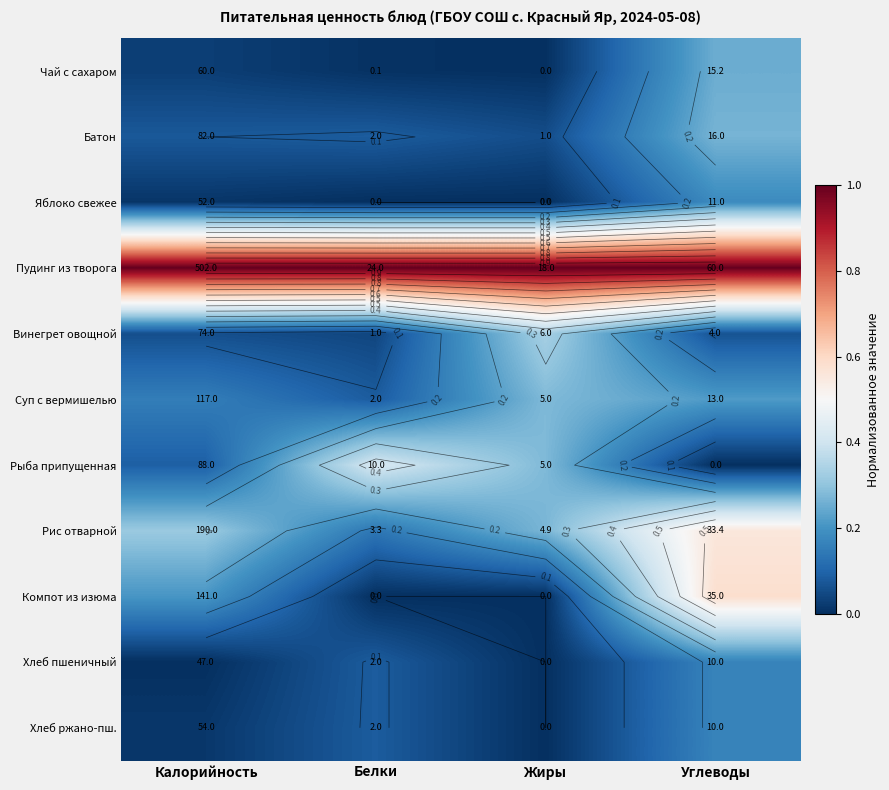

The value of Рис отварной at Калорийность is 0.6. True or false?

False